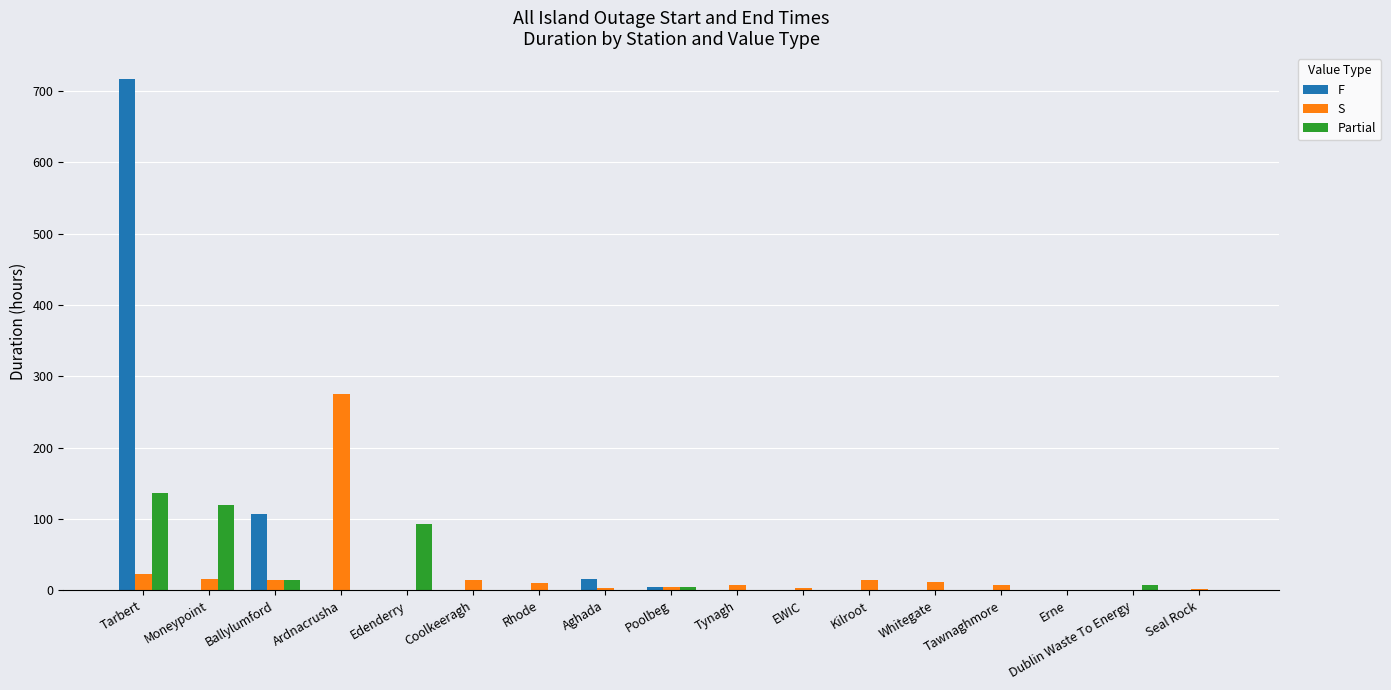

What are all the series names shown in the legend?

F, S, Partial